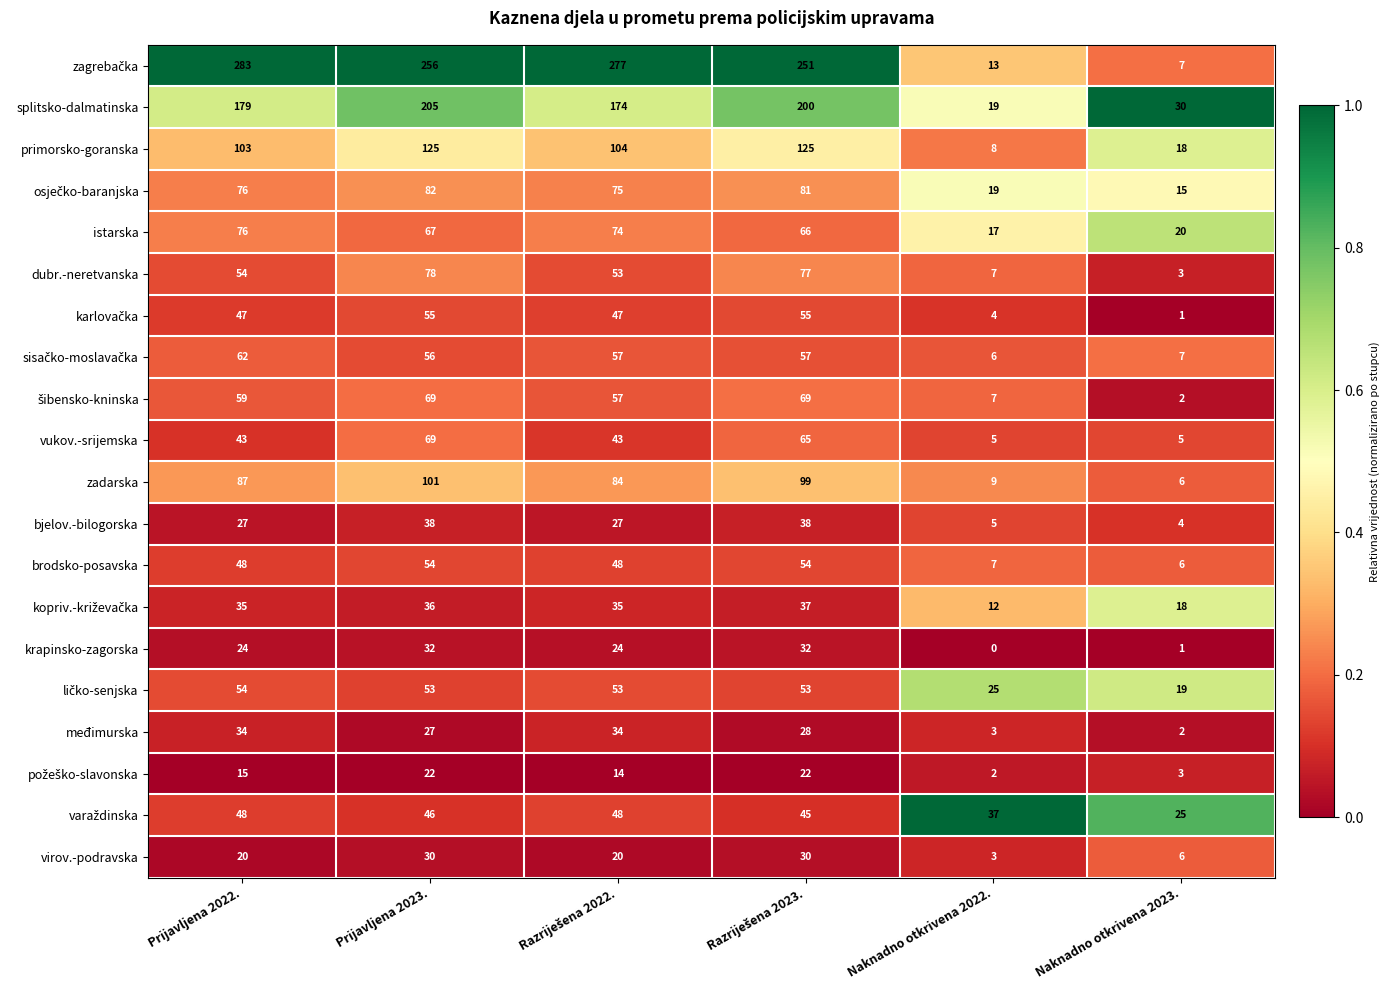

What is the average value of the dubr.-neretvanska series?

45